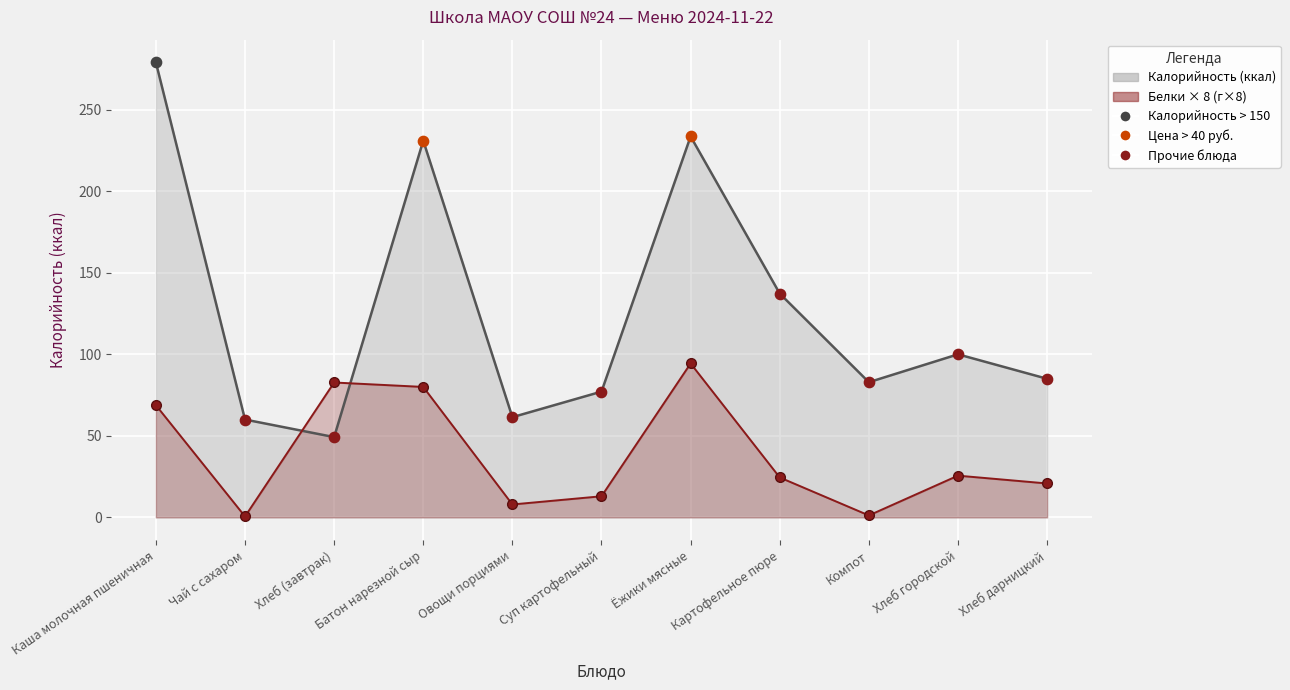

What is the total value across all series at Картофельное пюре?

161.7